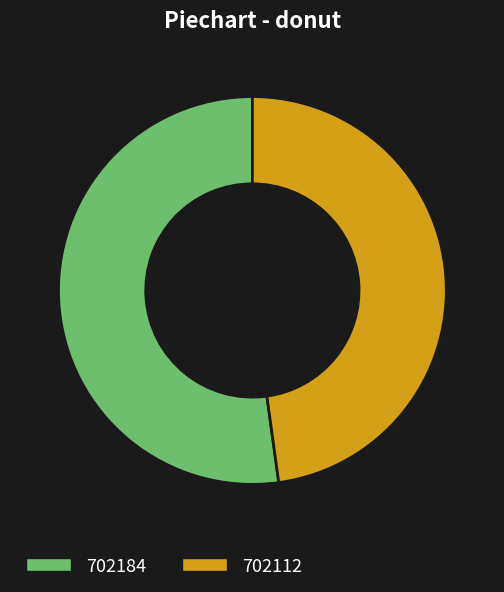

Which slice is the smallest?

702112